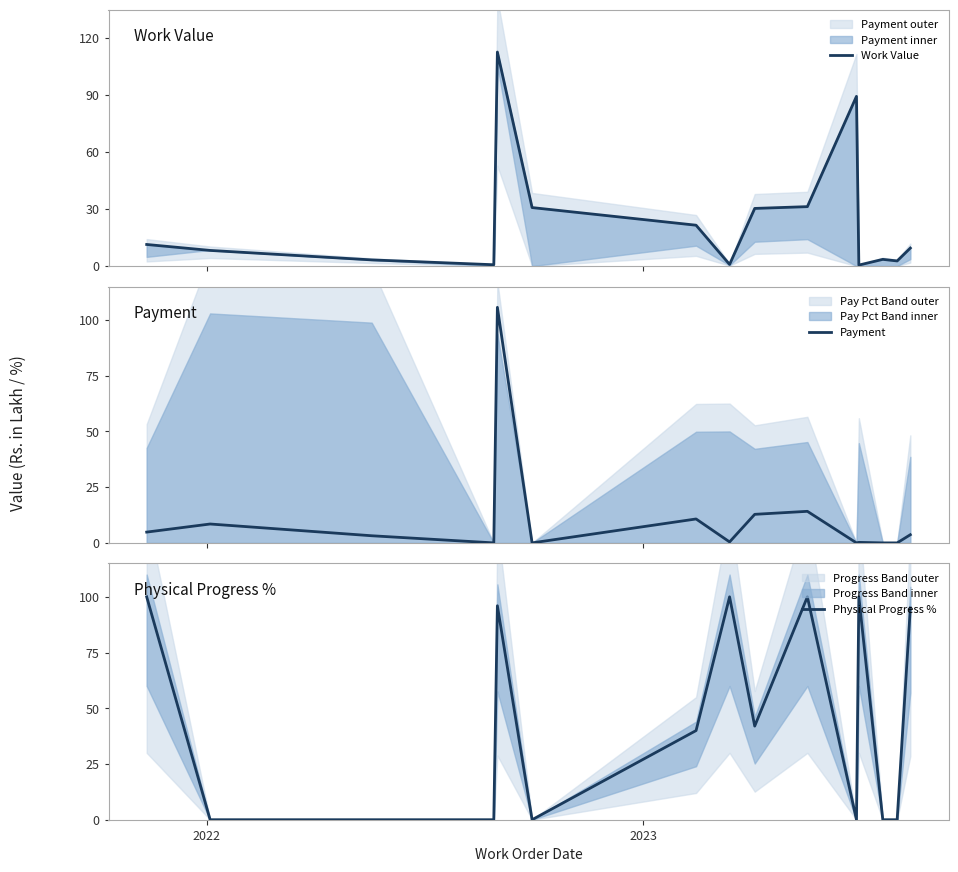

What is the maximum value for Payment?

105.7